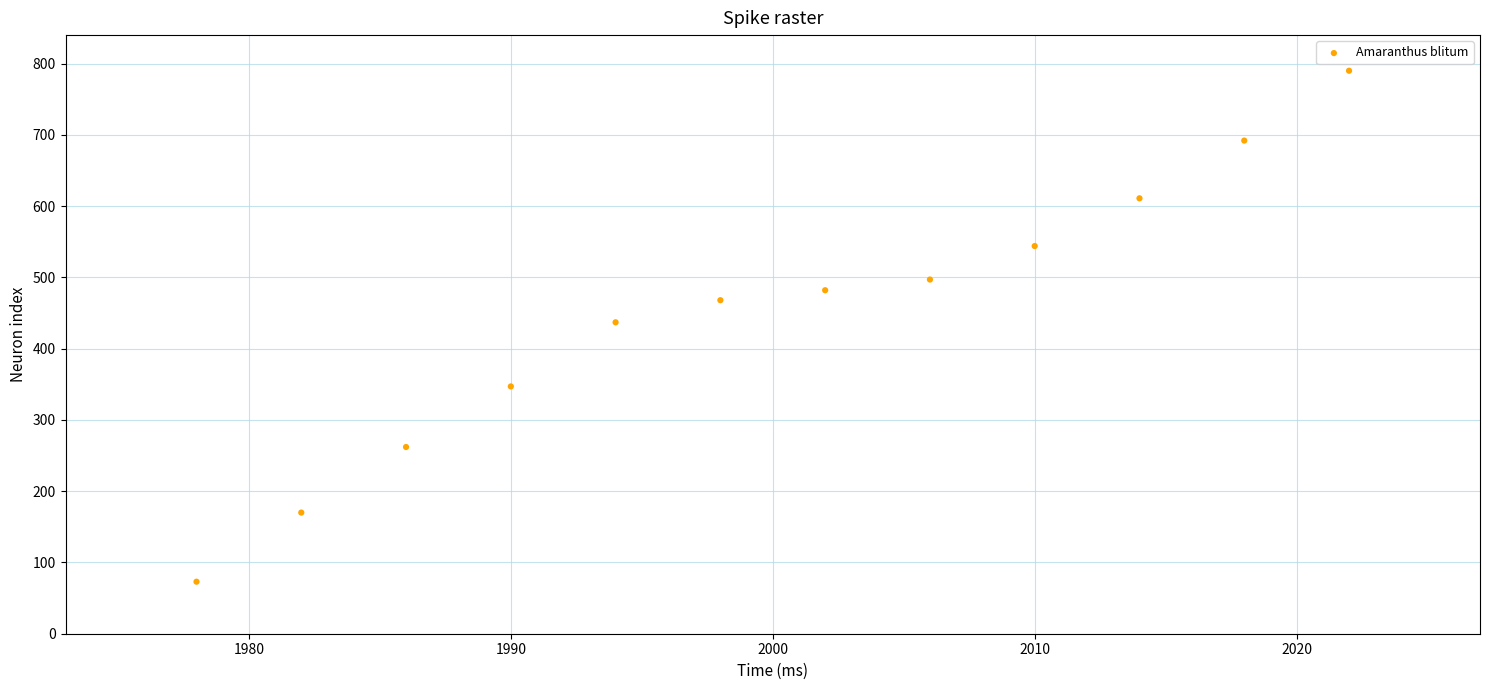

What is the average X value?

2000